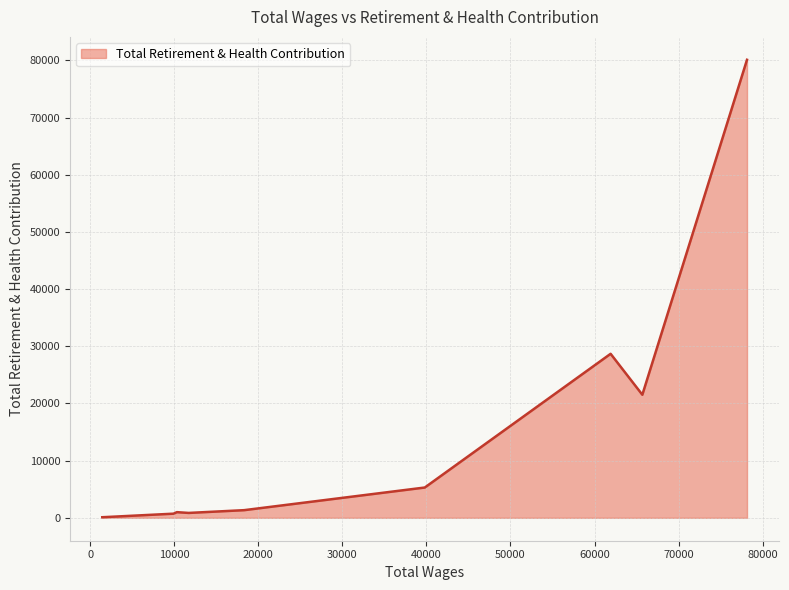

What is the difference between the maximum and minimum values?

80004